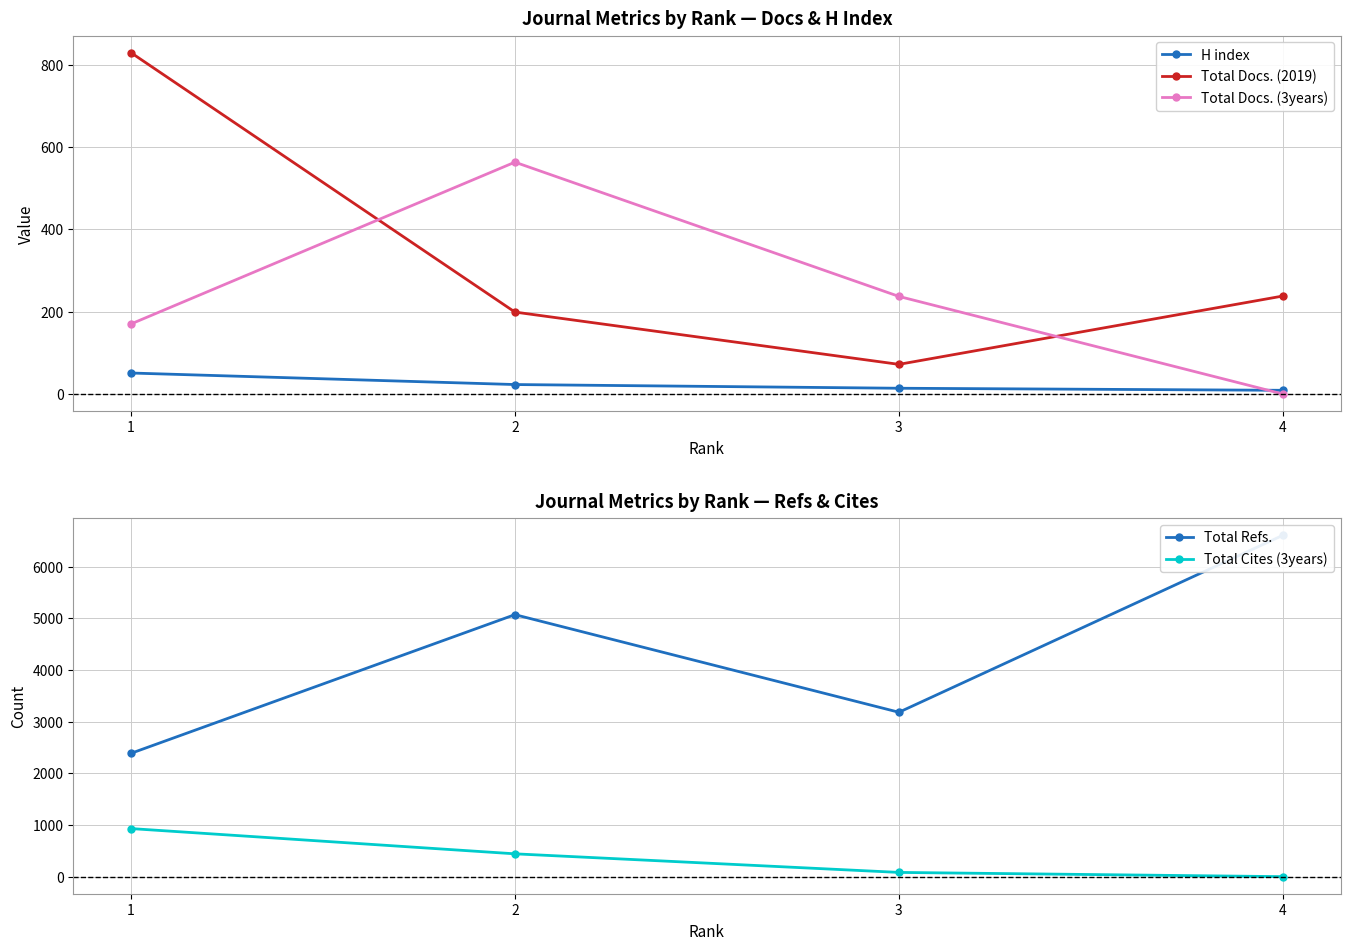

Which series has the widest spread of values?

Total Refs.